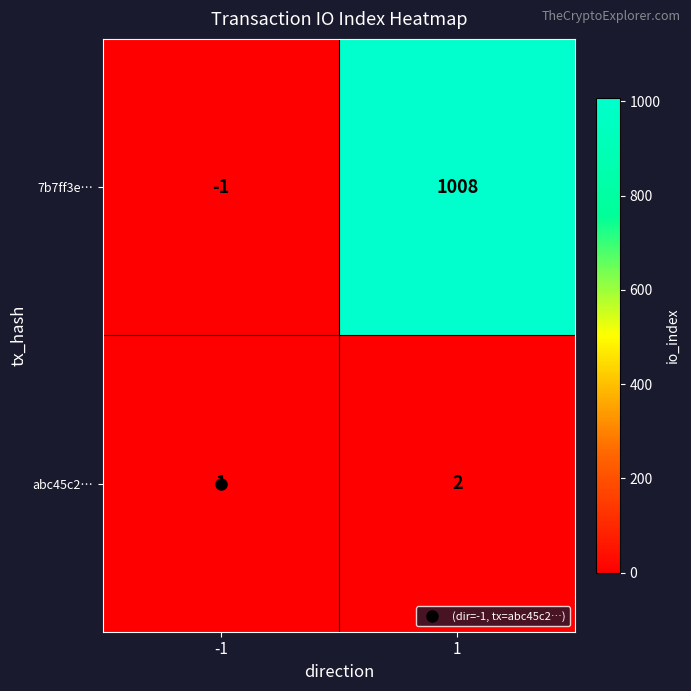

What is the difference between the highest and lowest values at 1?

1006